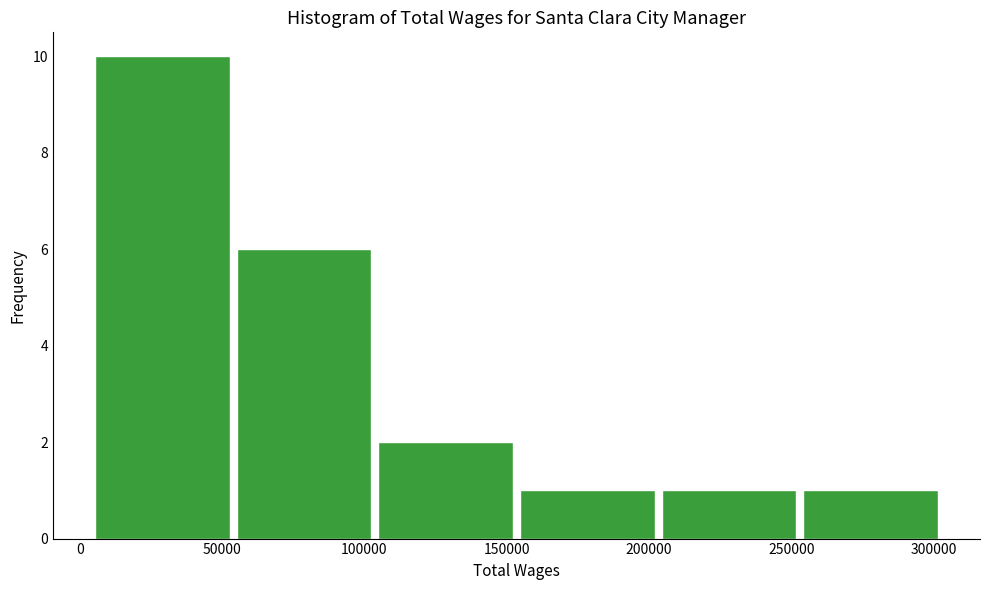

Reading left to right, list every bar in this chart as the range it spans on the x-axis followed by its height. Neither the bar edges nor the heights are printed on the chart, so give them approximately, as read against the axes.

5000 to 55000: 10
55000 to 105000: 6
105000 to 155000: 2
155000 to 205000: 1
205000 to 255000: 1
255000 to 305000: 1